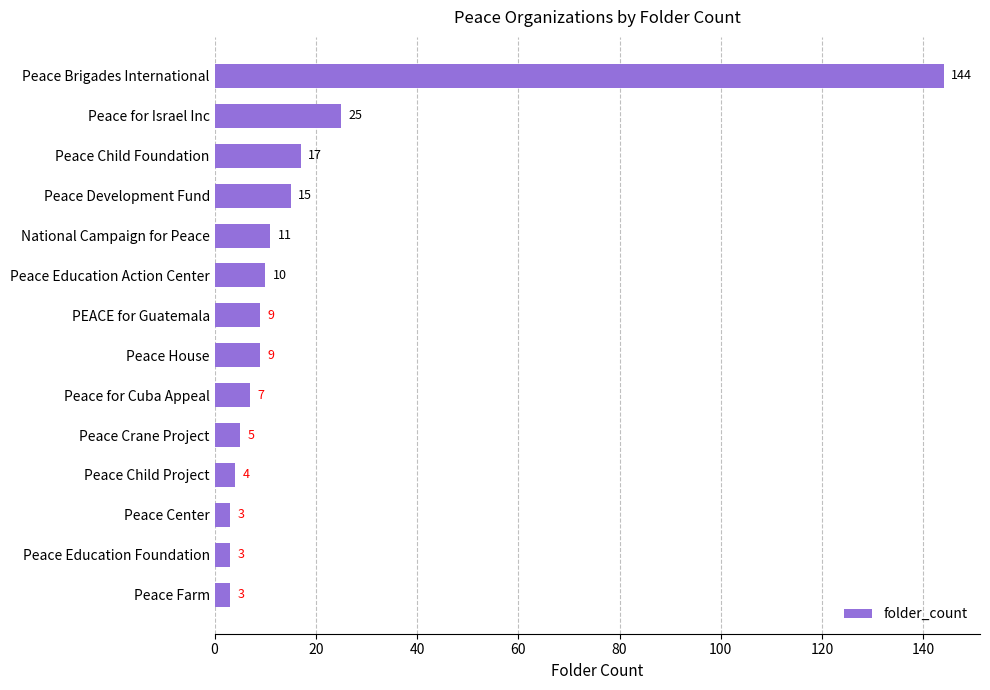

Reading bottom to top, what are all the values shown in this chart?

Peace Farm=3	Peace Education Foundation=3	Peace Center=3	Peace Child Project=4	Peace Crane Project=5	Peace for Cuba Appeal=7	Peace House=9	PEACE for Guatemala=9	Peace Education Action Center=10	National Campaign for Peace=11	Peace Development Fund=15	Peace Child Foundation=17	Peace for Israel Inc=25	Peace Brigades International=144